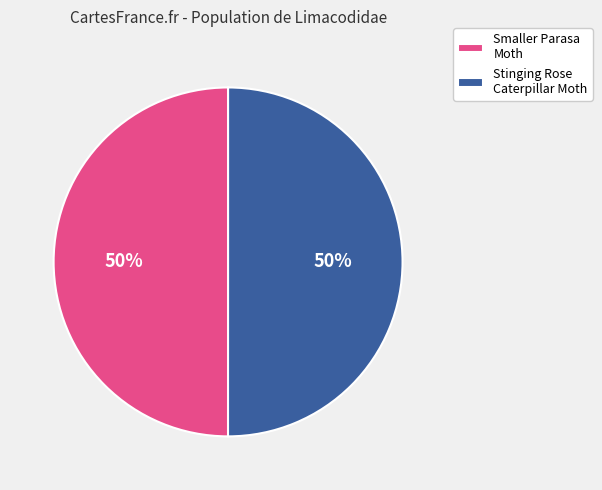

To the nearest percent, what is the average slice percentage?

50%